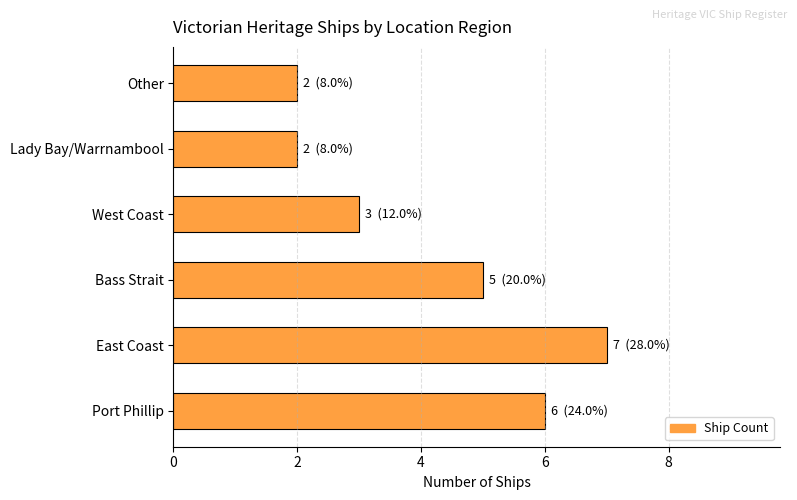

Reading top to bottom, list all the values displayed in this chart.

2	2	3	5	7	6